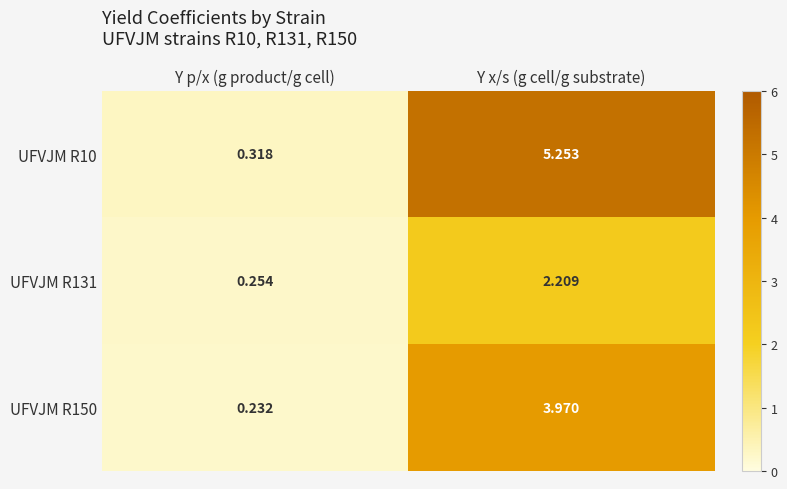

Which category has the highest value in the UFVJM R131 series?

Y x/s (g cell/g substrate)